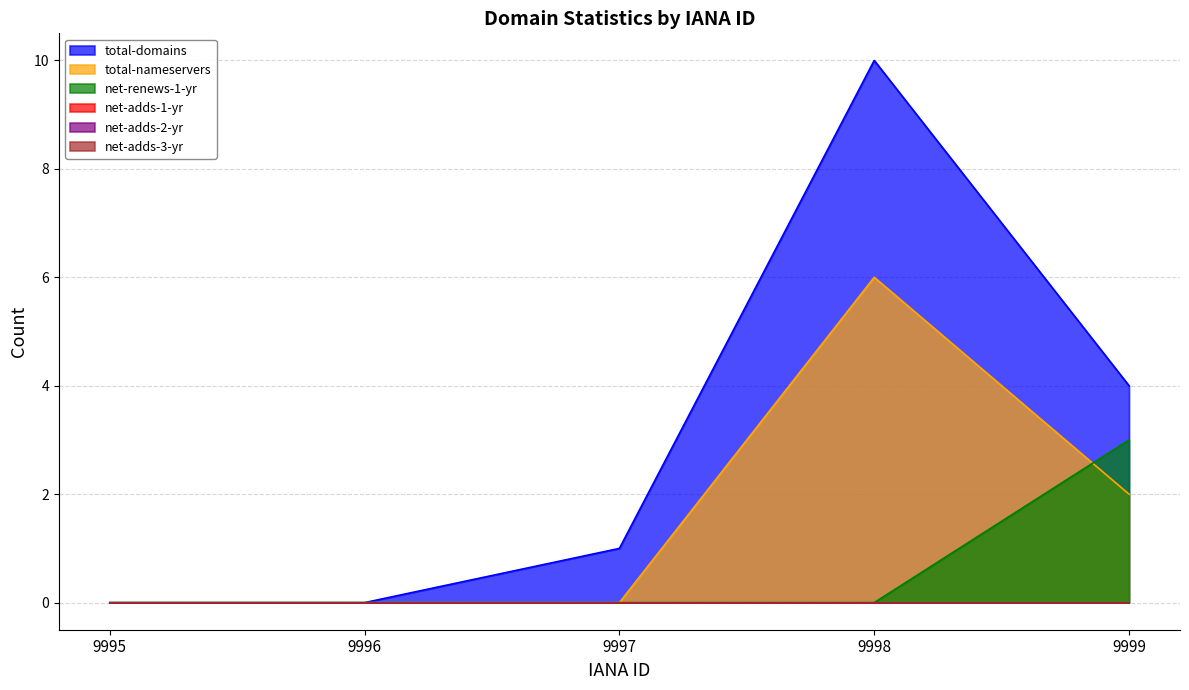

True or false: net-renews-1-yr has a value of 2 at 9995.

False